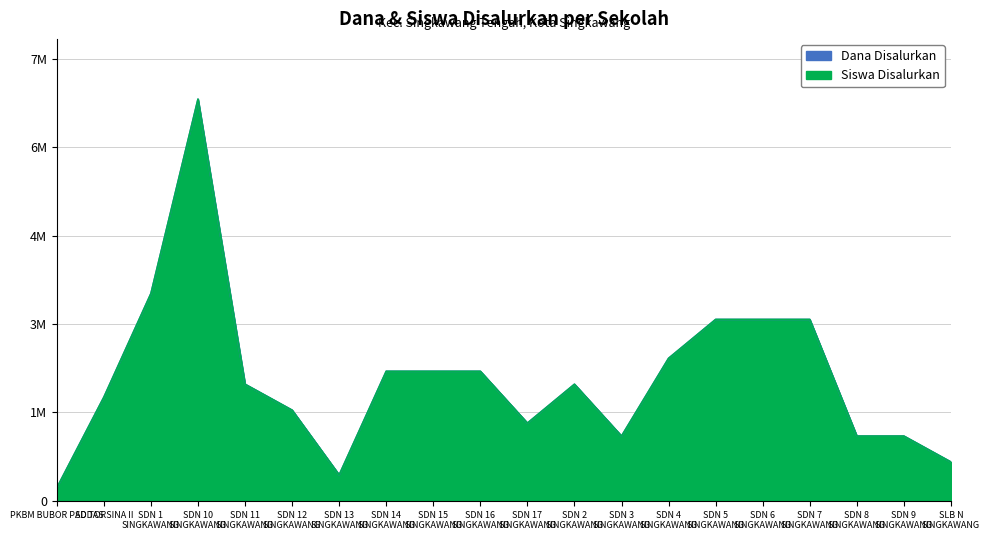

What is the label of the 3rd point from the left?

SDN 1 SINGKAWANG